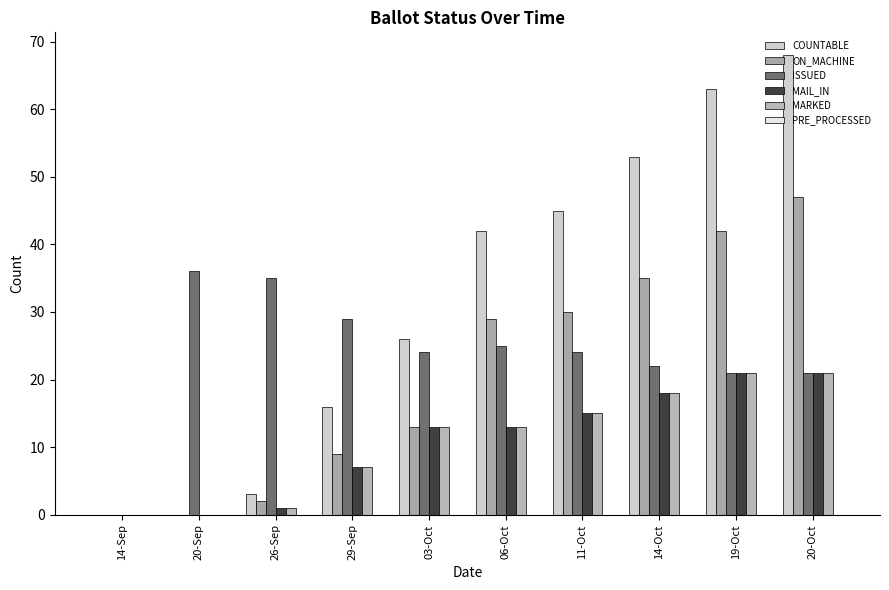

What is the sum of all MARKED values?

109